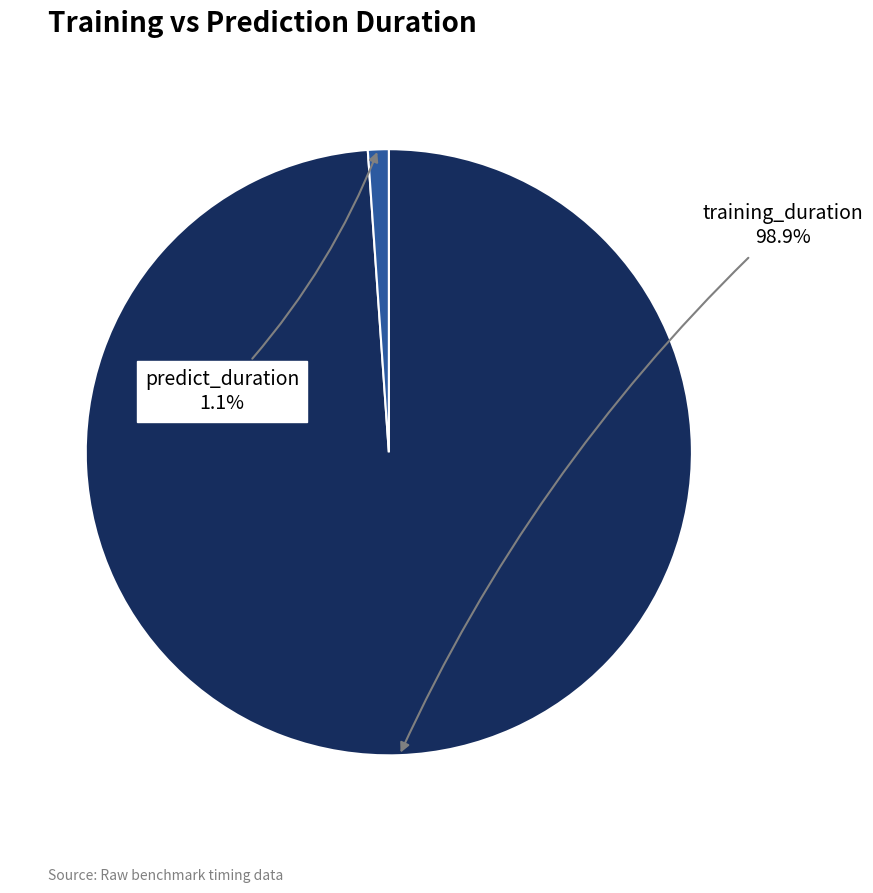

How many segments does this pie chart have?

2